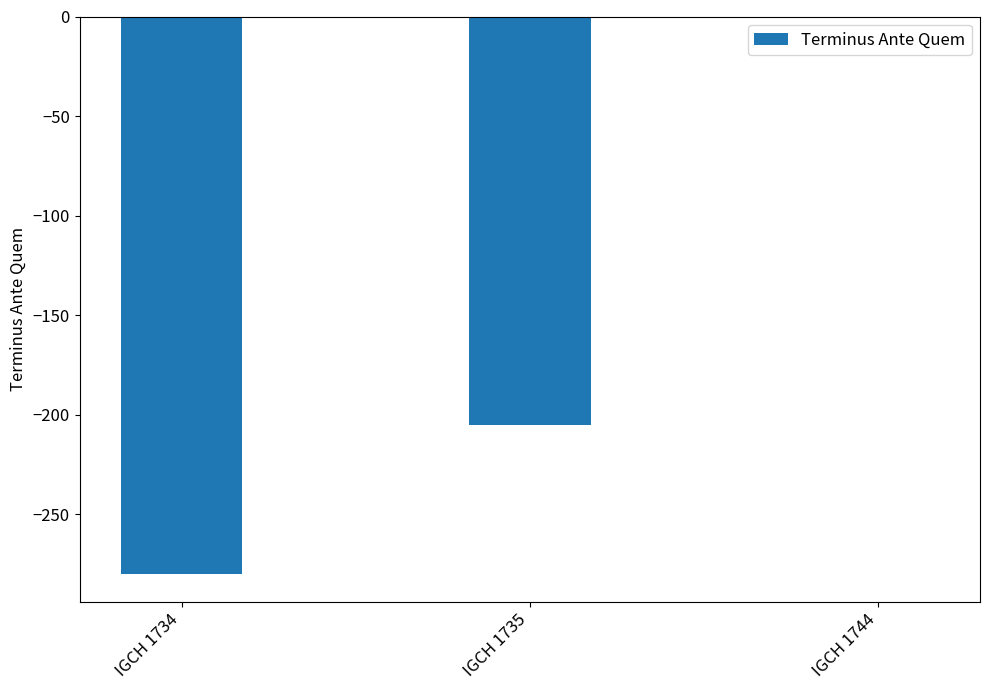

At which label is the value closest to -140?

IGCH 1735